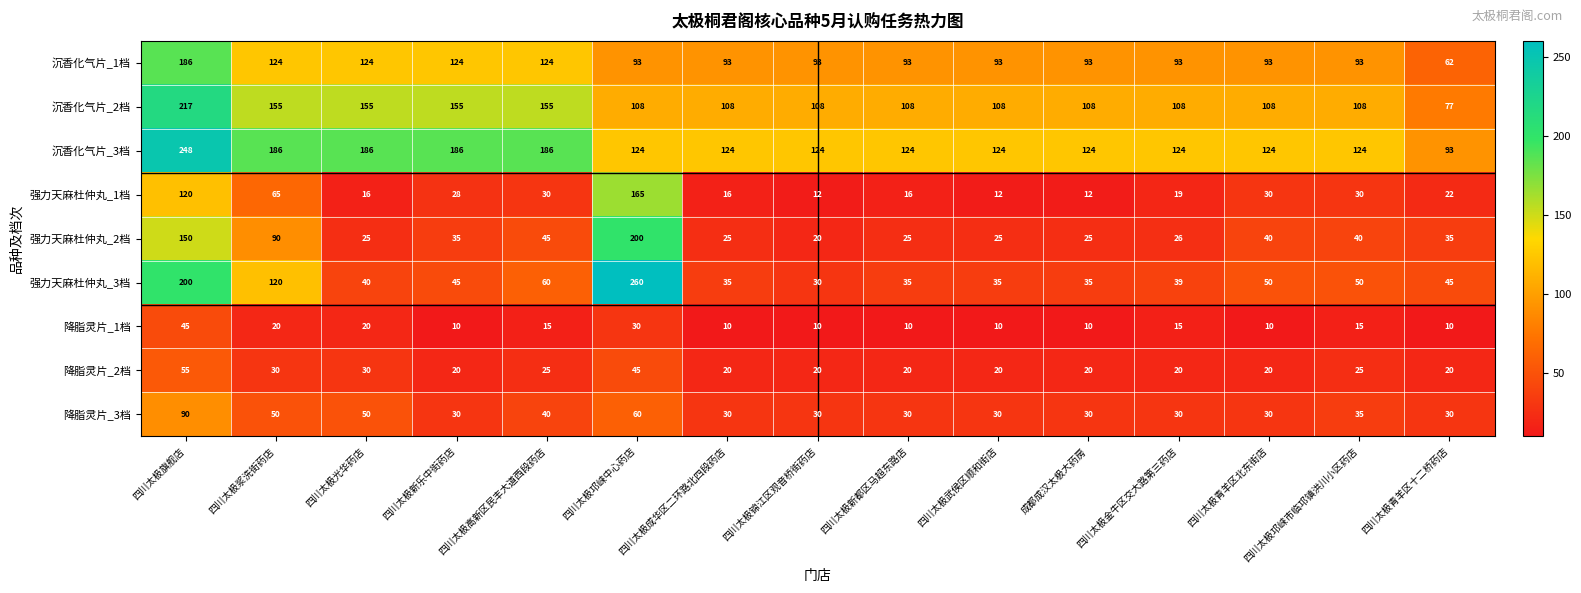

What is the smallest value displayed?

10